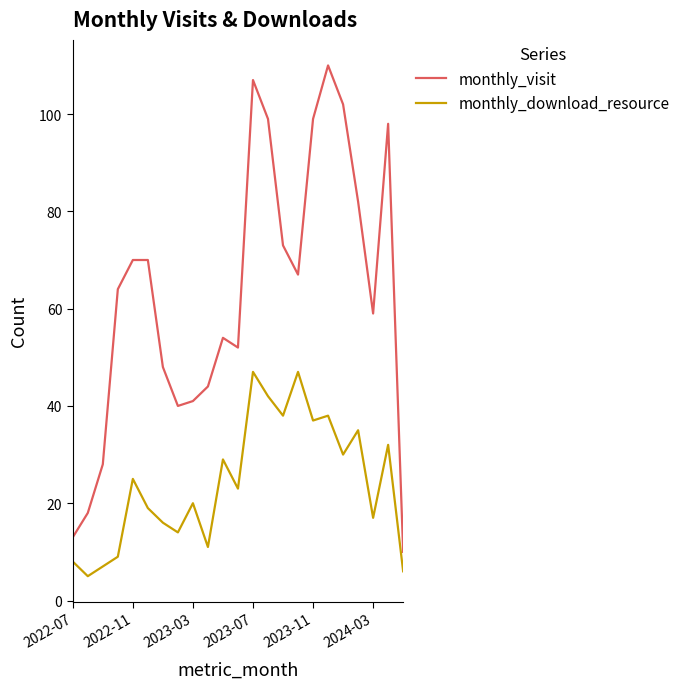

List the series in order of their peak value, highest first.

monthly_visit, monthly_download_resource